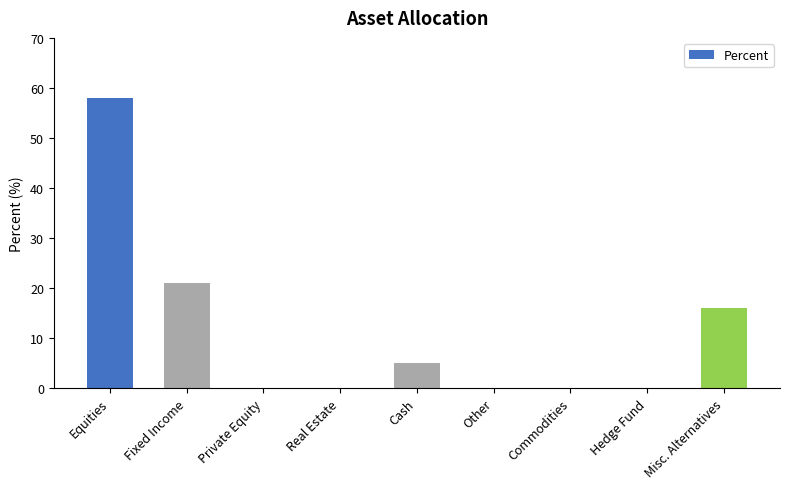

Does the chart contain stacked bars?

No